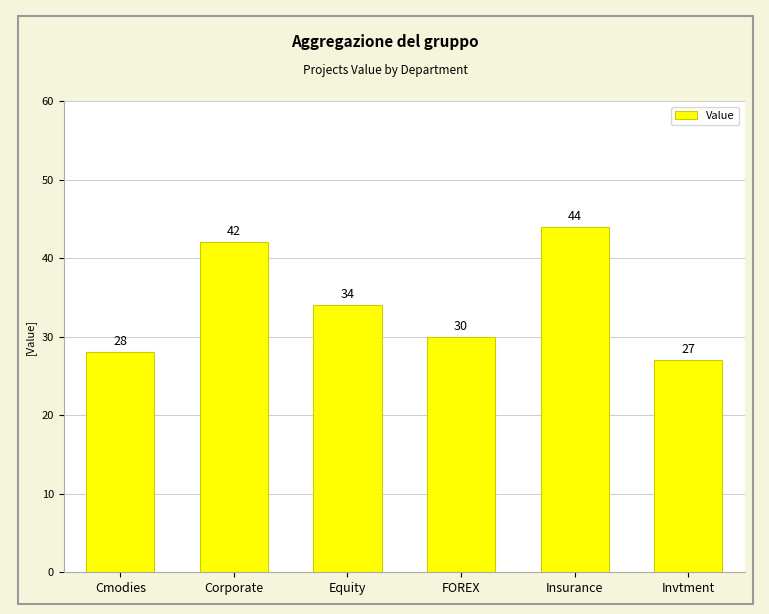

Does the chart contain stacked bars?

No